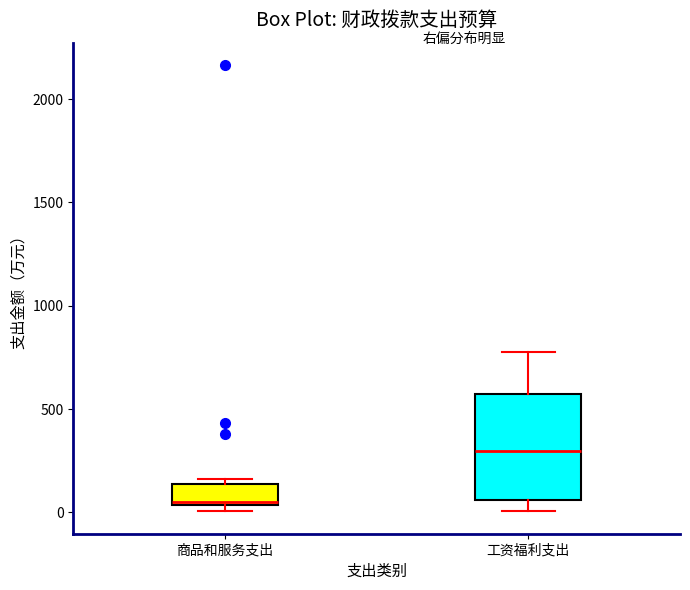

Which box is the tallest, from its lower edge to its upper edge?

工资福利支出